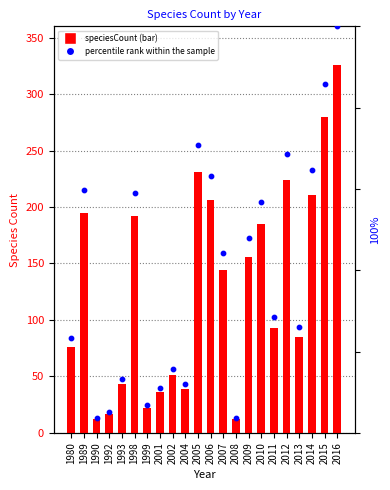

At how many categories does at least one series exceed 150?

10